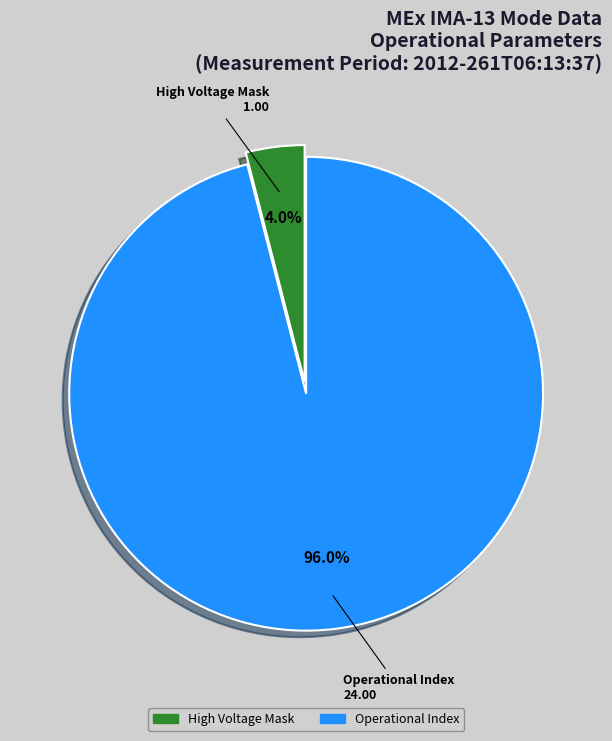

Does any single category account for the majority?

Yes